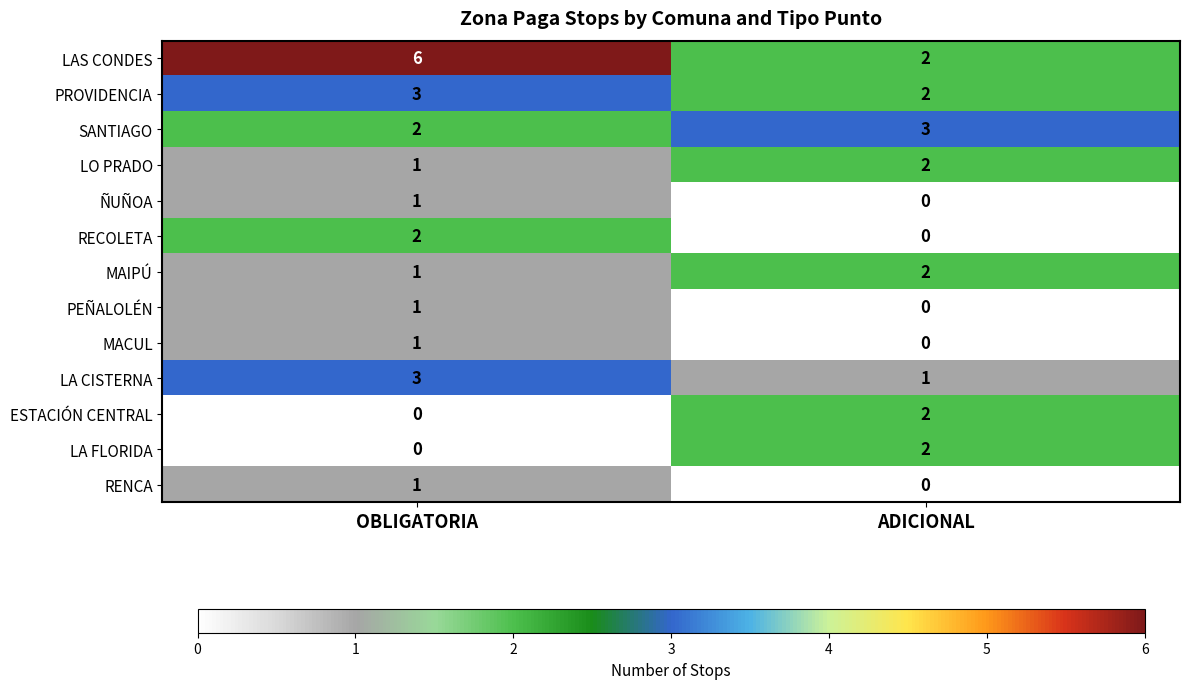

Rank the categories by LA CISTERNA value from highest to lowest.

OBLIGATORIA, ADICIONAL